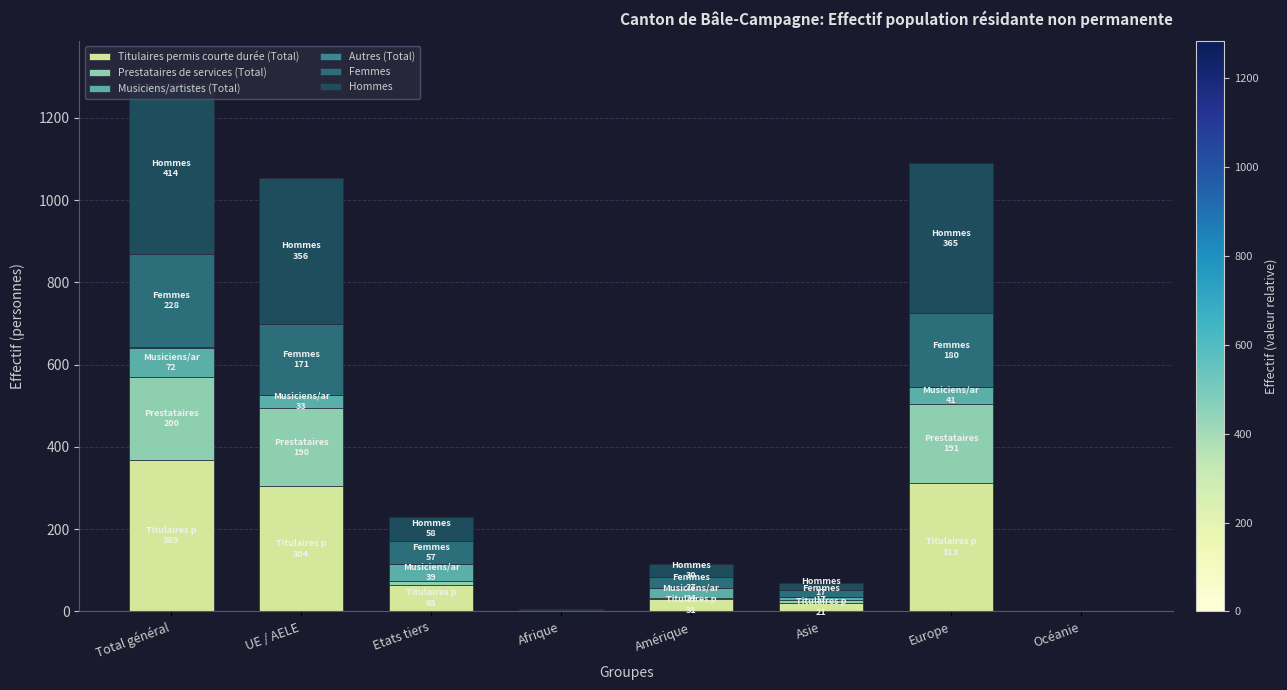

At which label does Titulaires permis courte durée (Total) reach its peak?

Total général